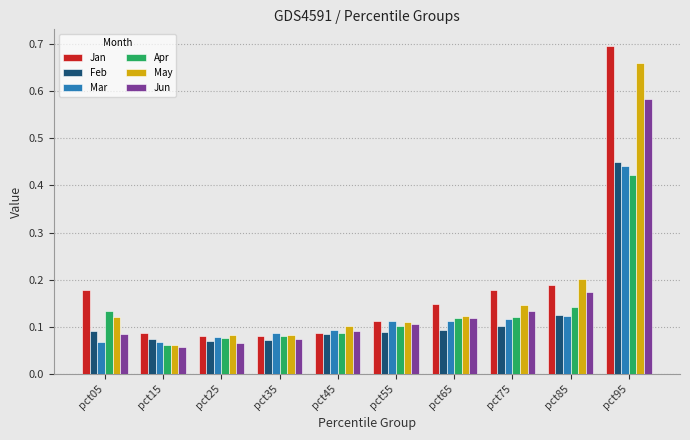

The value of May at pct45 is 0.1. True or false?

True